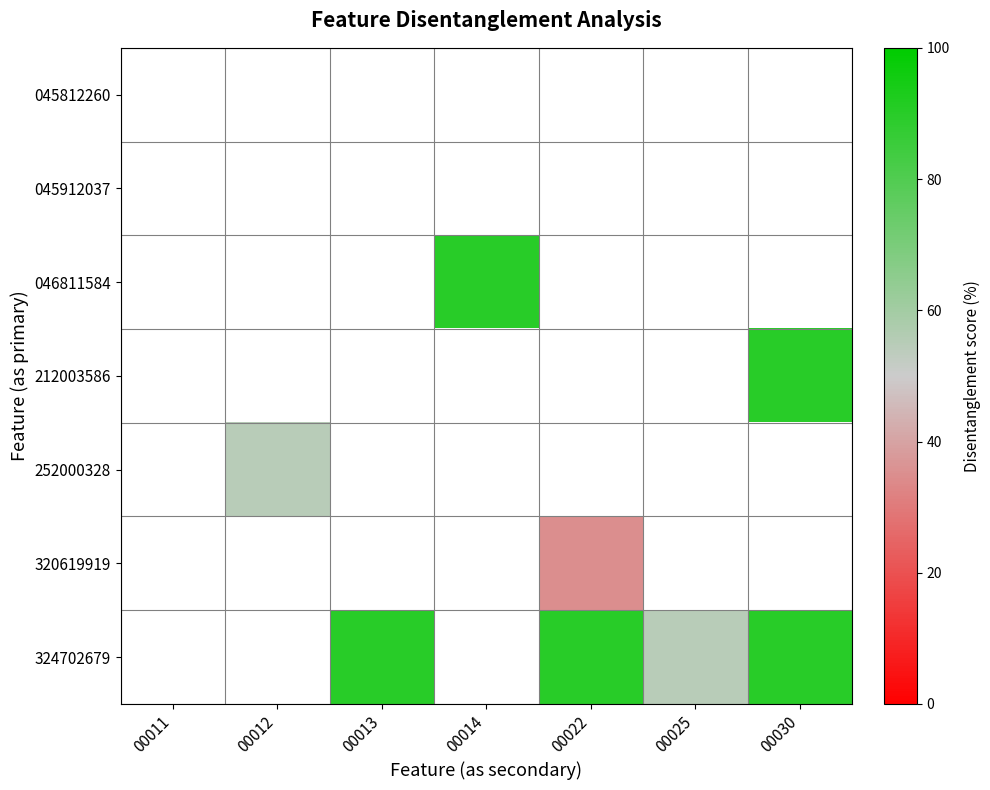

Is the value of 045912037 at 00022 greater than the value of 212003586 at 00025?

No